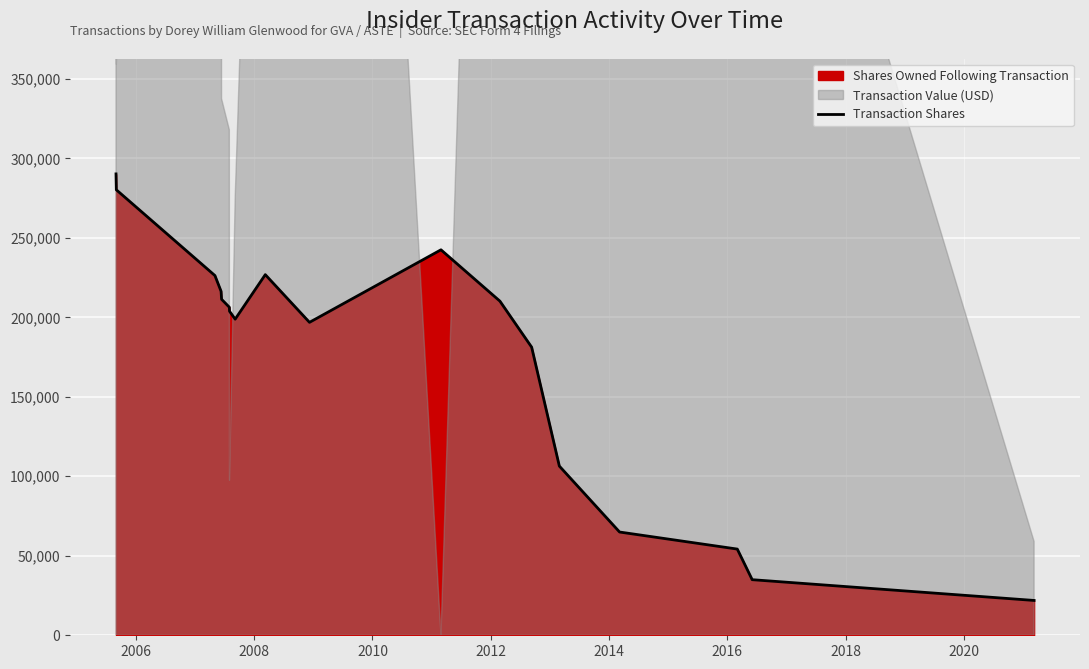

What is the highest value of the Transaction Shares series?

290197